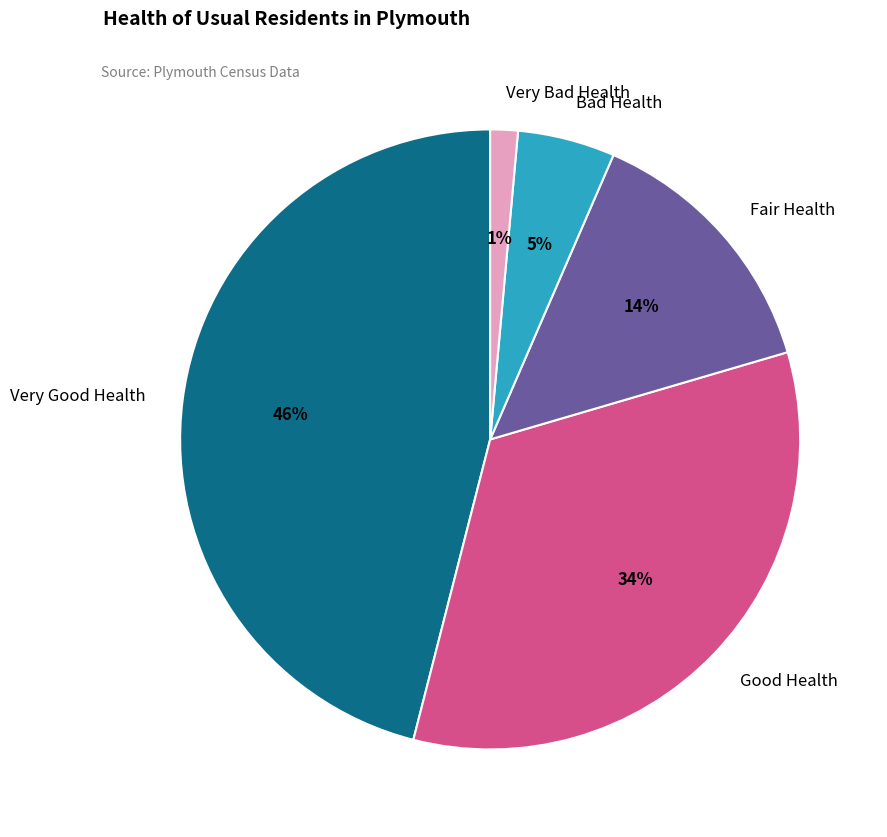

What is the smallest slice in the pie chart?

Very Bad Health